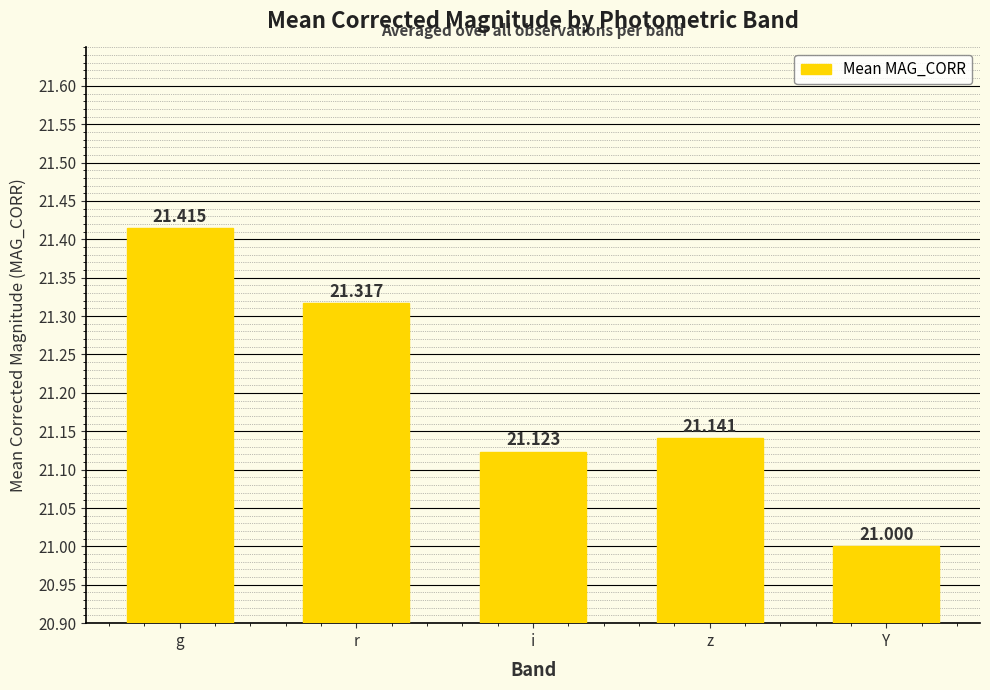

The value at g is 12.2. True or false?

False